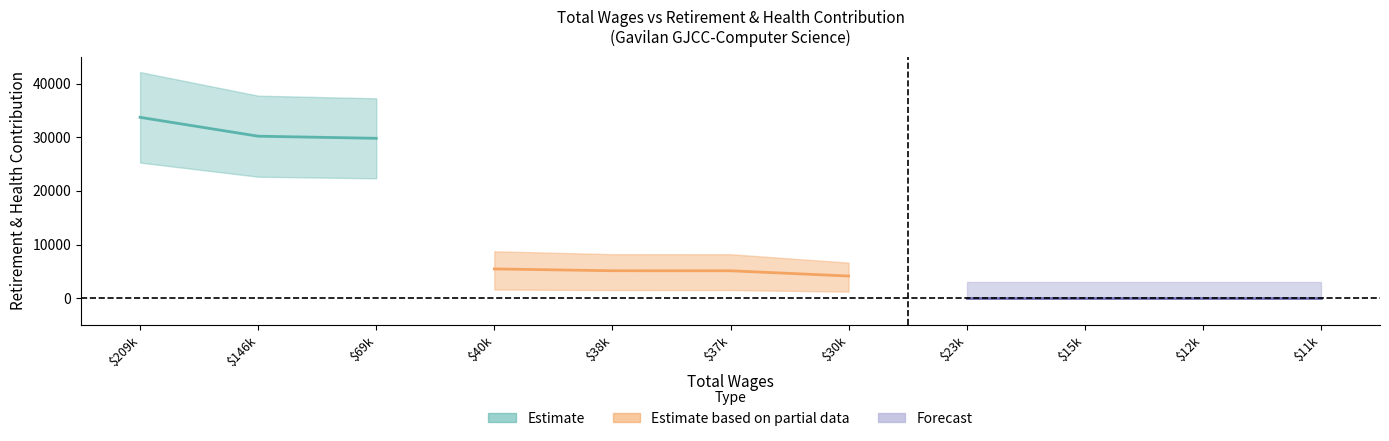

What is the difference between the maximum and second lowest values?

33705